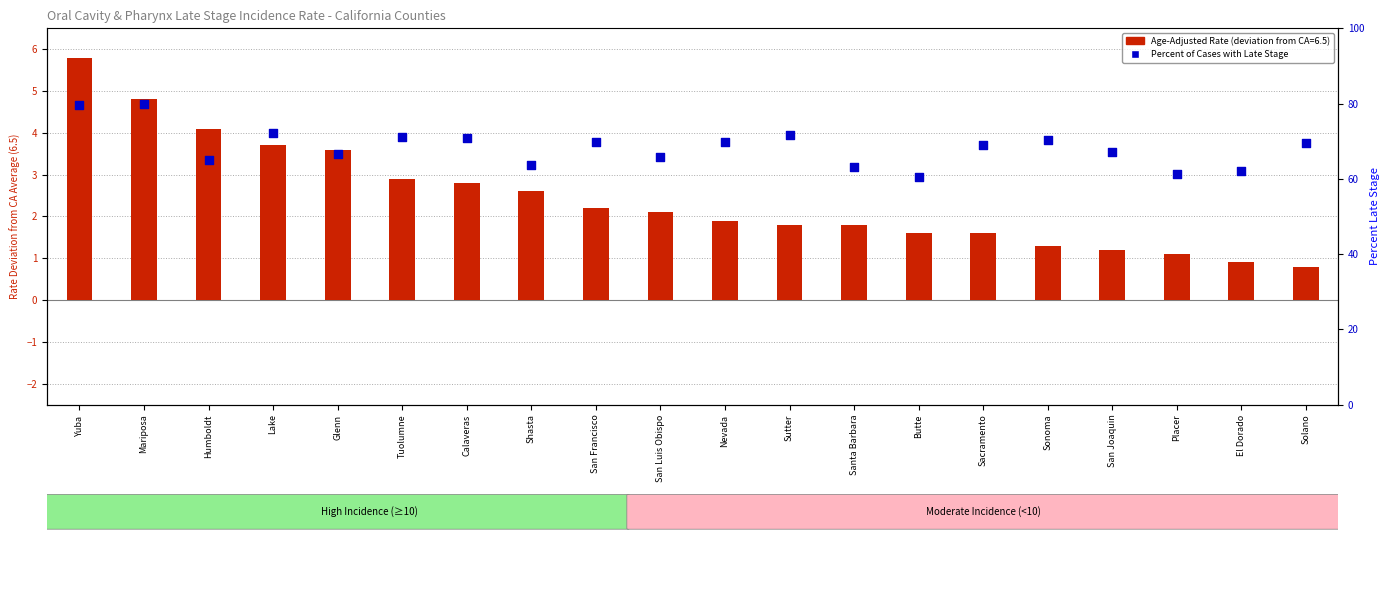

At which category is the sum across all series the highest?

Yuba